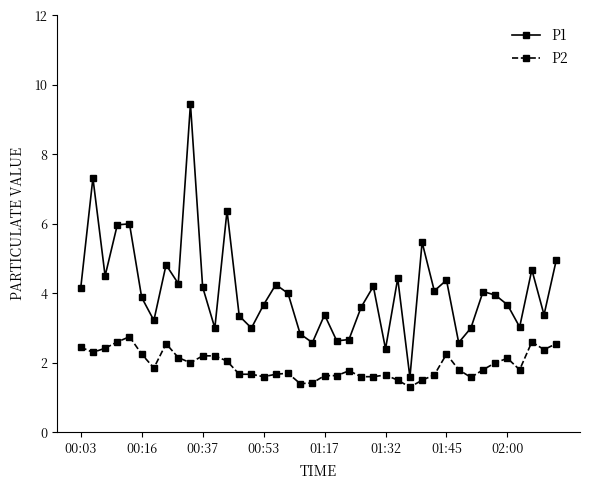

True or false: P2 and P1 cross at least once.

False